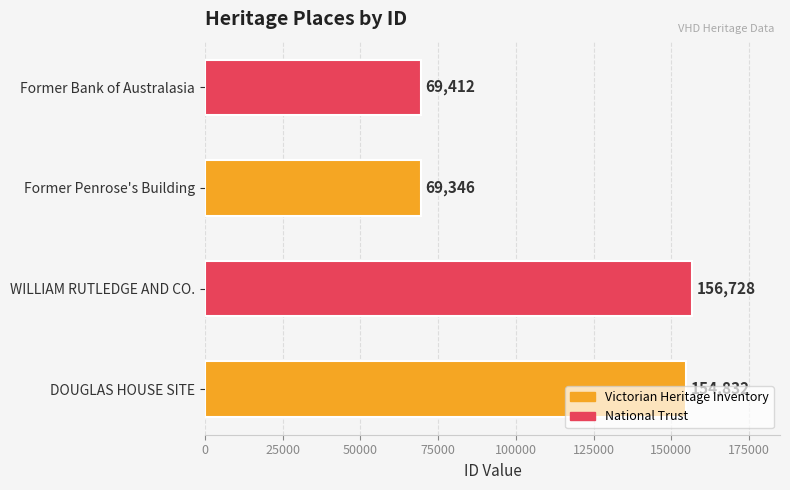

Is it true that the value at Former Bank of Australasia is 69412?

True